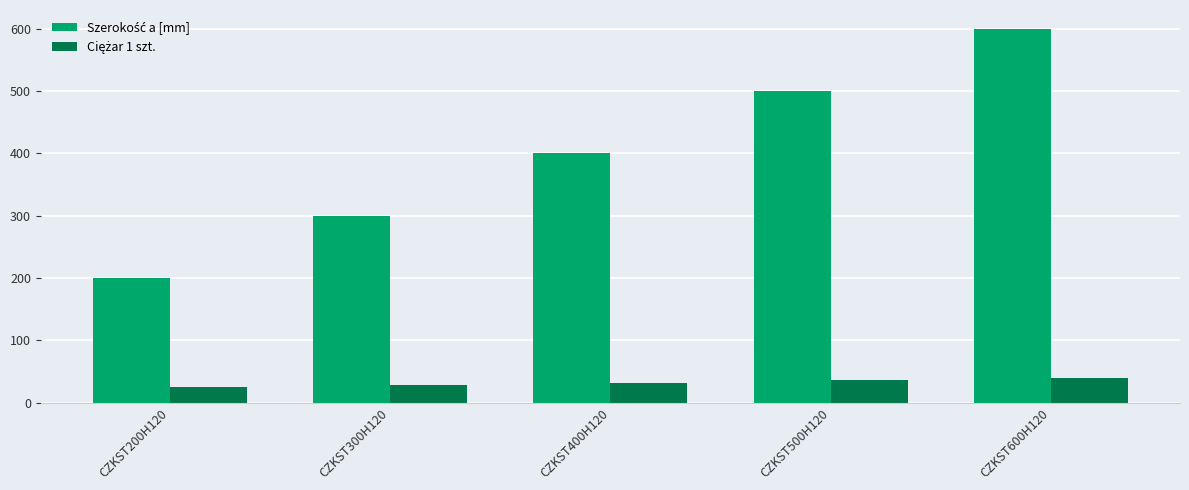

What is the maximum value shown in the chart?

600.0